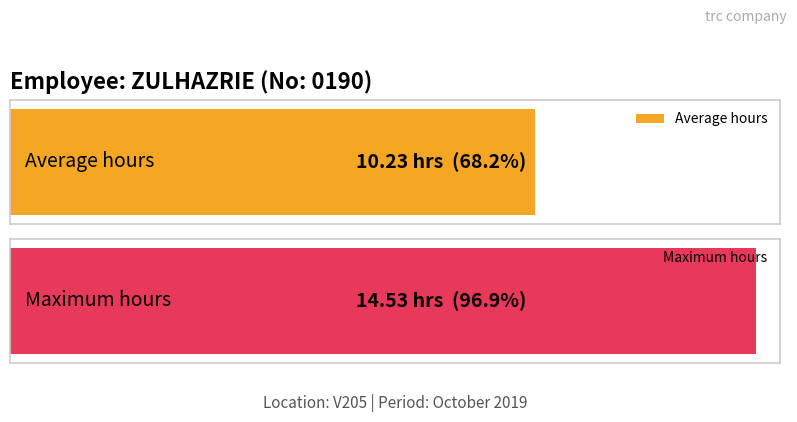

Are the bars grouped side by side (vs. stacked)?

No